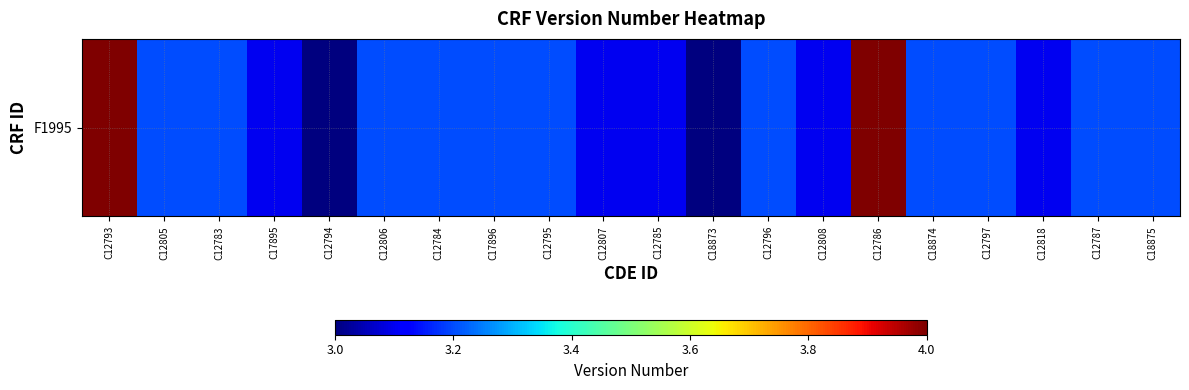

What is the ratio of the value at C12784 to the value at C12785?

1.0